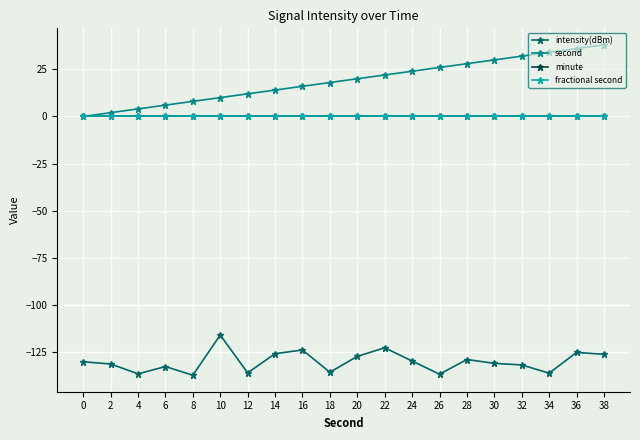

What is the value of the second point at the 16th from the left?

30.0